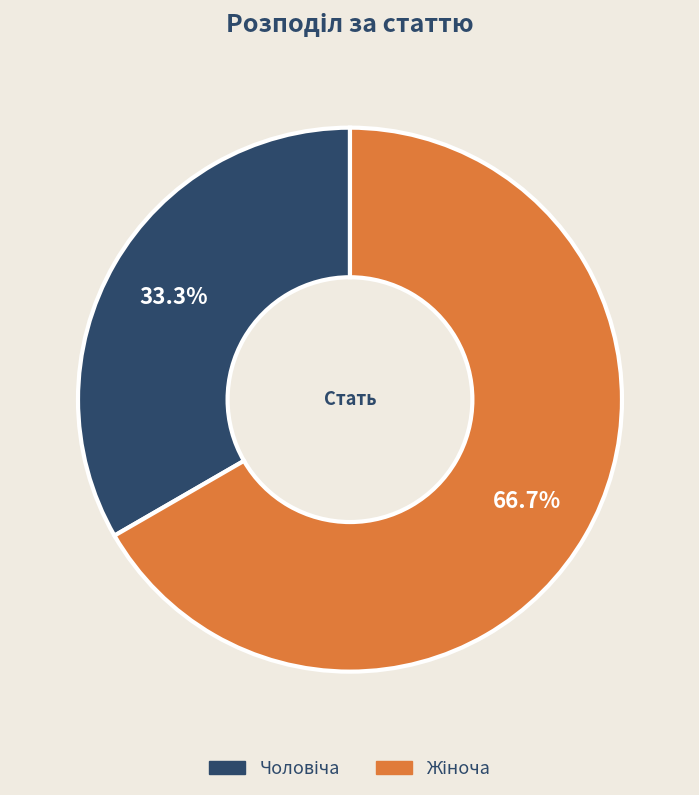

How many slices are in this pie chart?

2